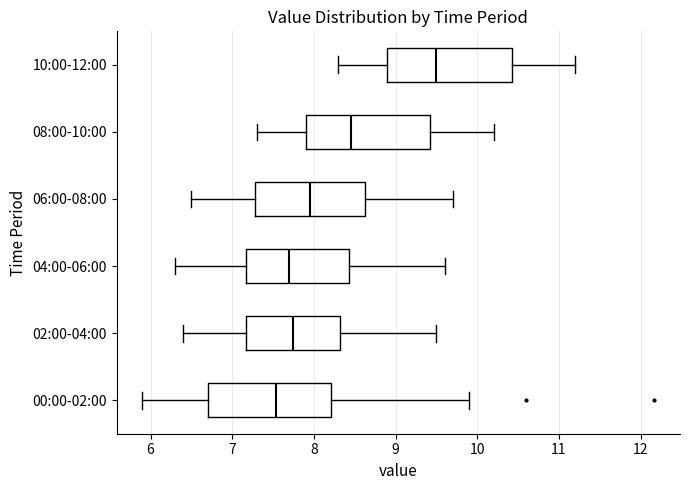

Where does the right whisker of the box for 02:00-04:00 end on the x-axis? The values are not printed on the chart, so give them approximately, as read against the axis.

9.5